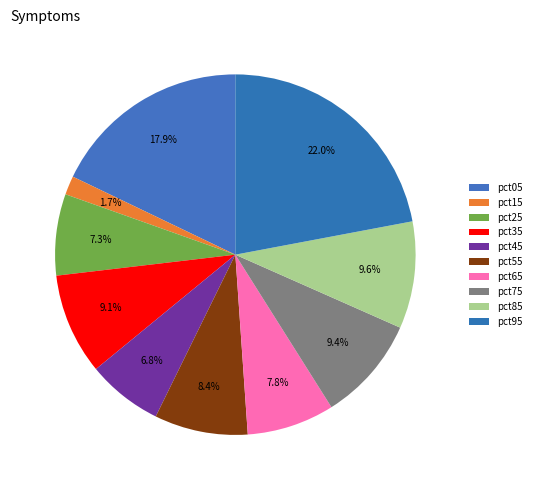

The pct55 slice represents 21% of the pie. True or false?

False